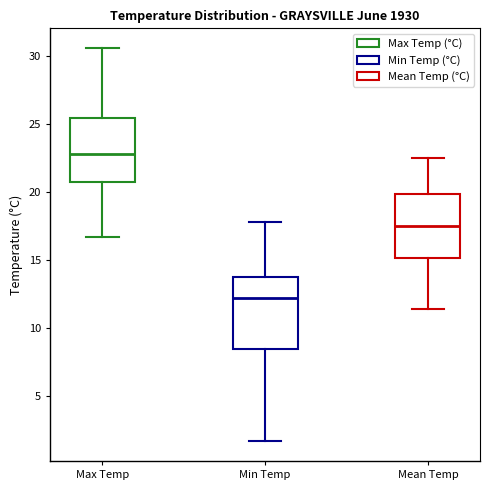

Which box has the highest median line?

Max Temp